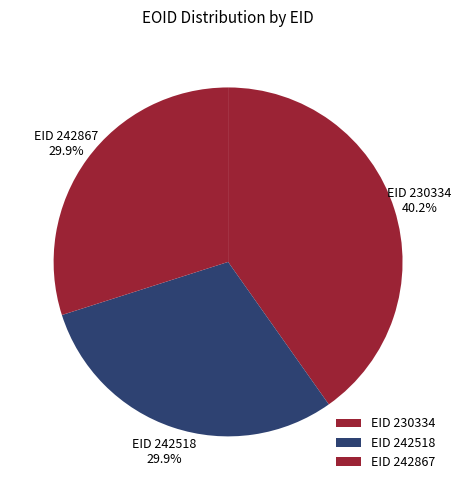

How many segments does this pie chart have?

3